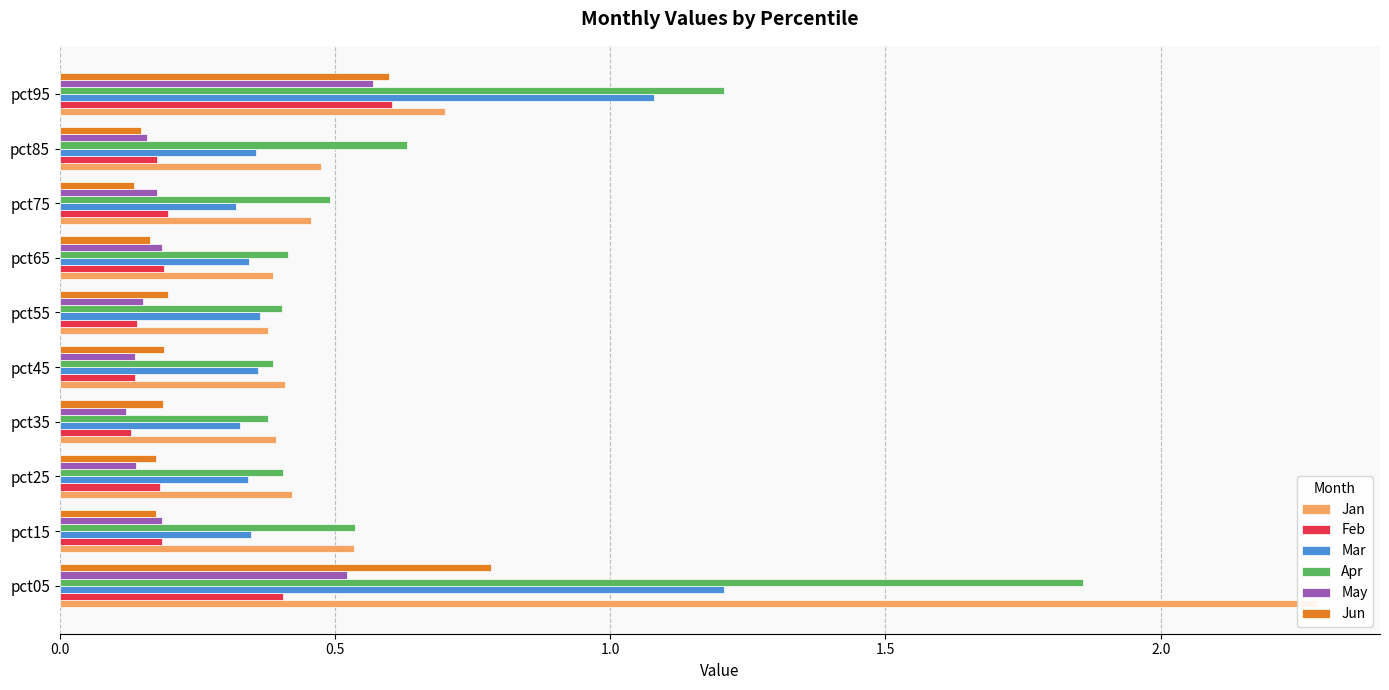

How many bars are there in each group?

6